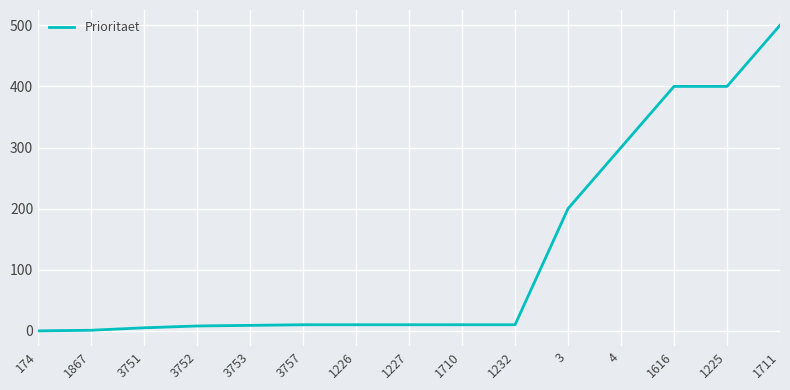

What position from the left is 1711?

15